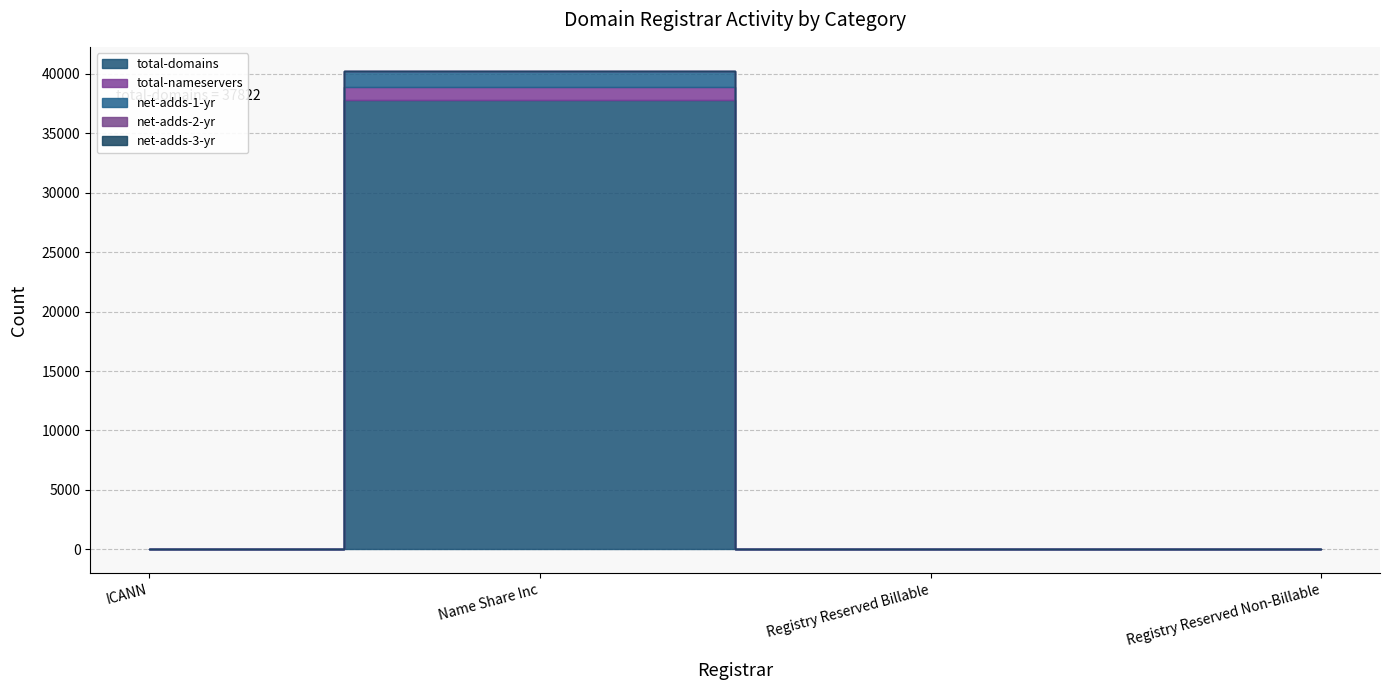

Which series has the largest total across all categories?

total-domains